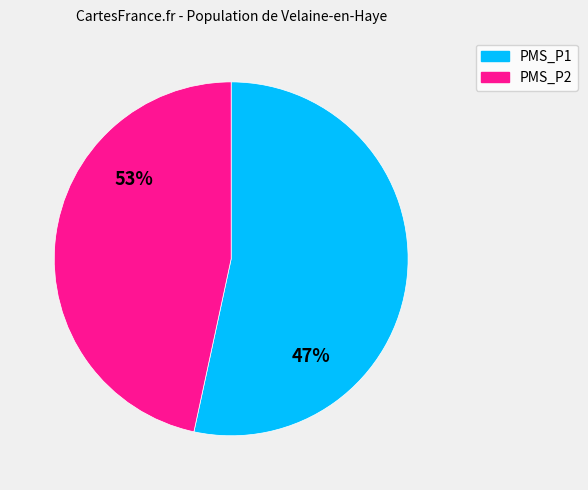

Is it true that 11 is 10% of the pie?

False